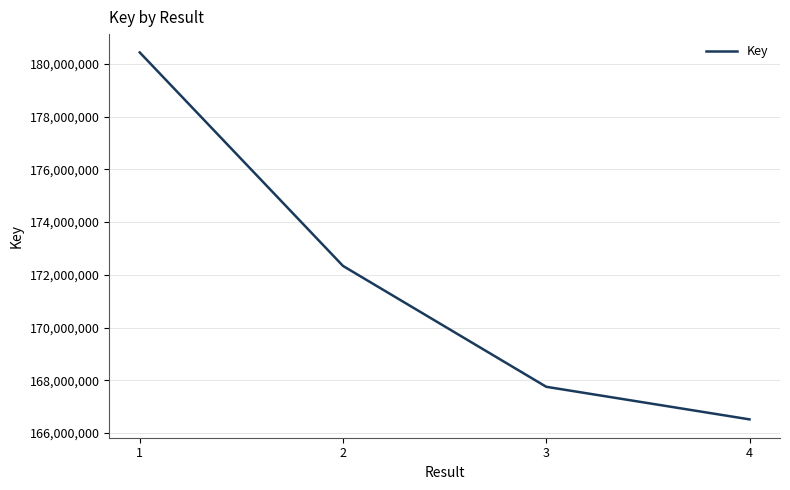

What is the difference between the second highest and minimum values?

5820938